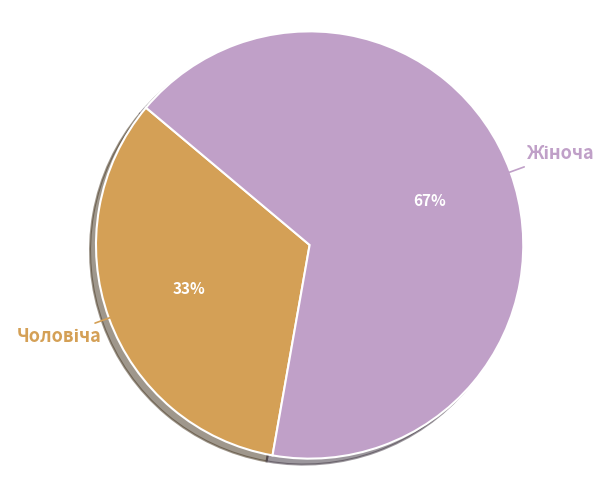

To the nearest percent, what is the average slice percentage?

50%